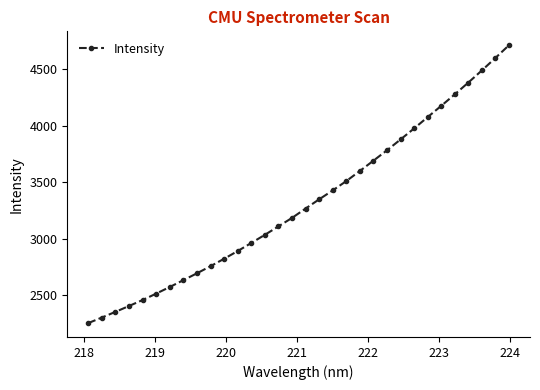

What is the sum of all values?

106126.8